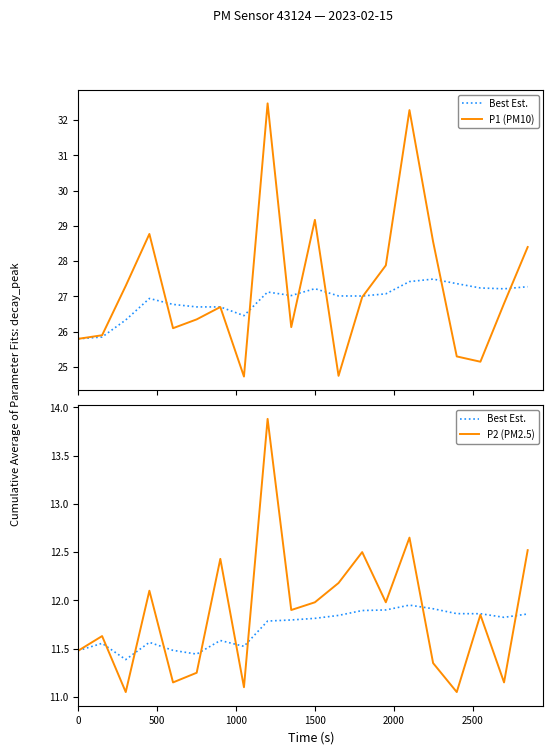

What is the minimum value for P1 (PM10)?

24.7